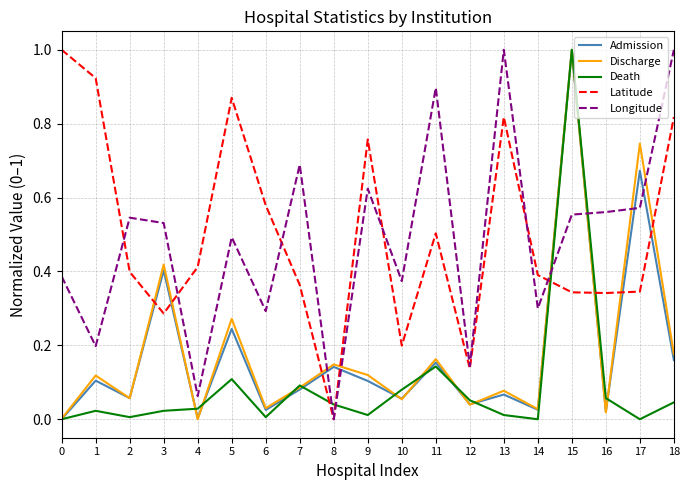

At 17, list the series in order from smallest to largest.

Death, Latitude, Longitude, Admission, Discharge